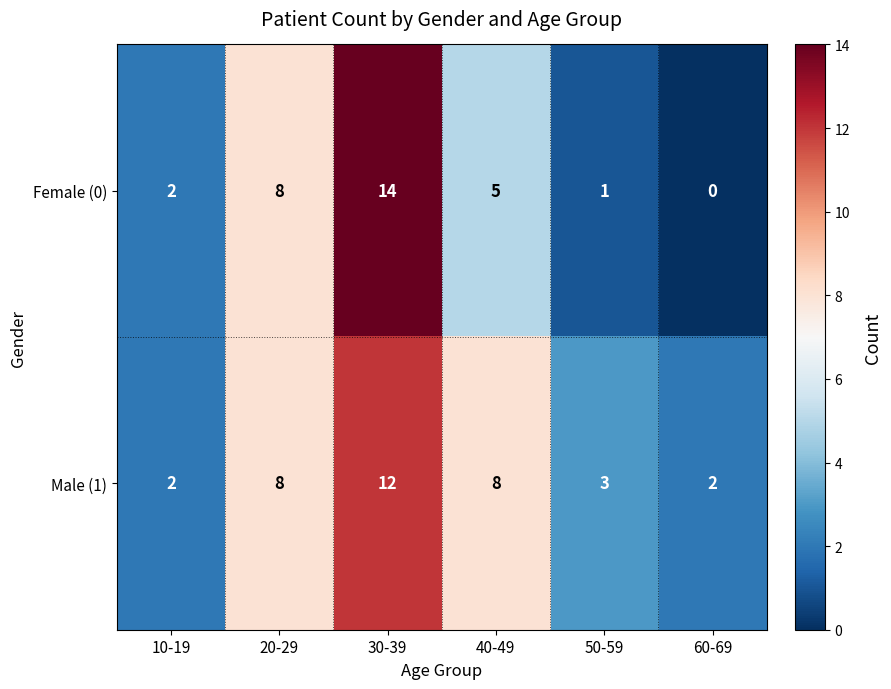

Is it true that Male (1) equals 3 at 50-59?

True